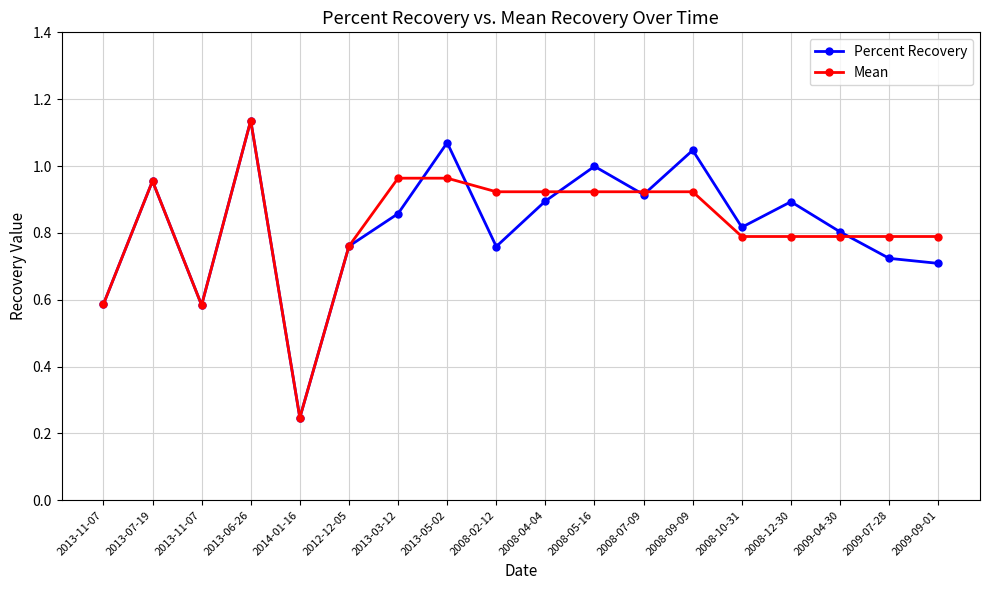

Is it true that Mean equals 0.9 at 2008-02-12?

True